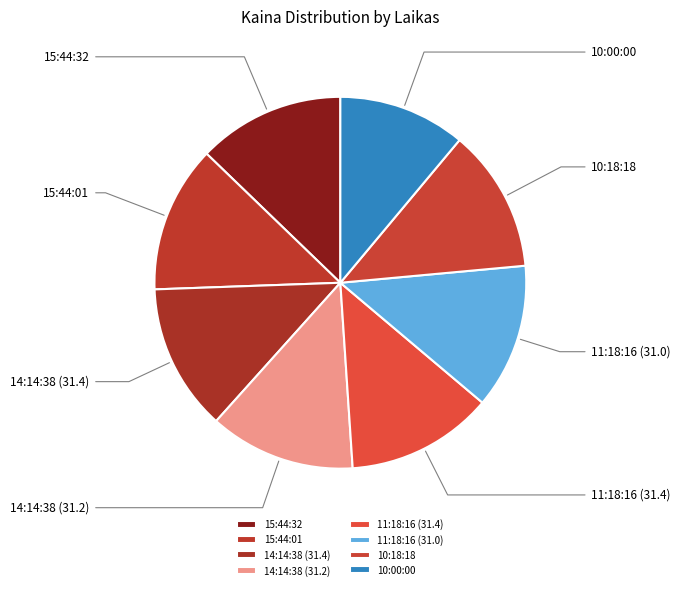

How many segments does this pie chart have?

8